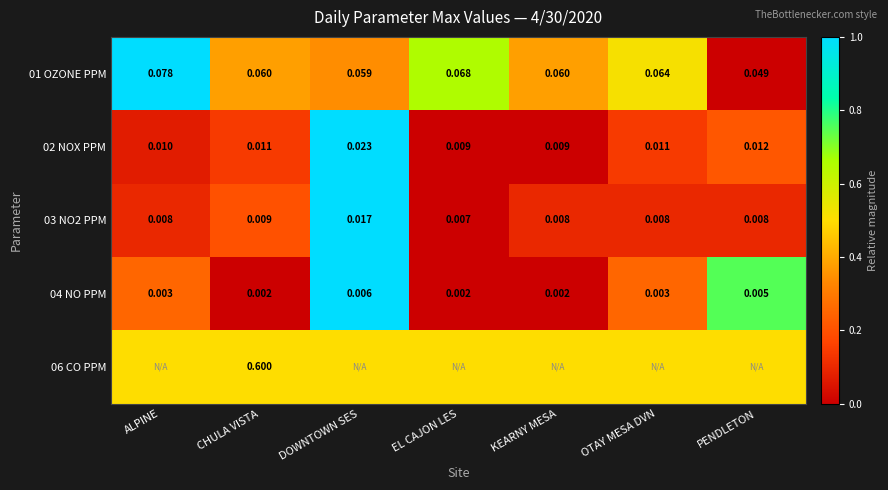

Count the number of data series in this chart.

5